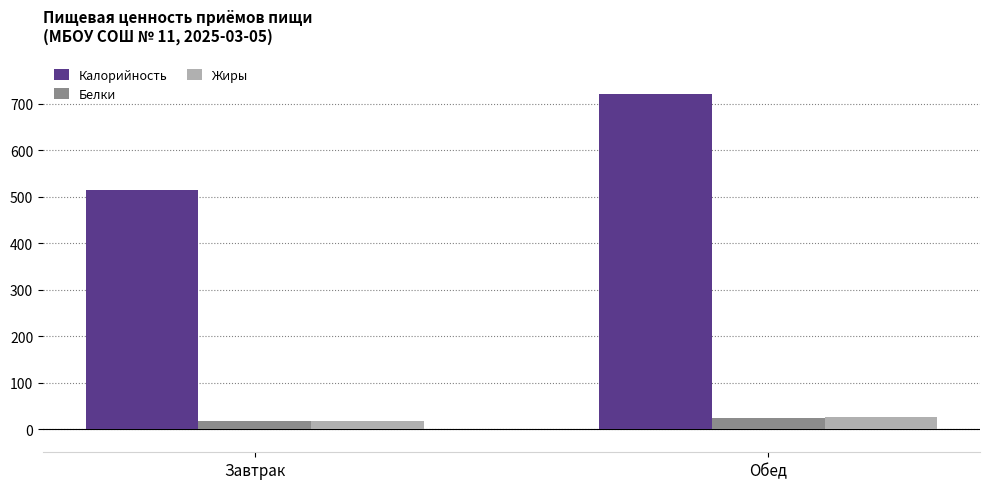

What value does the Жиры series have at Завтрак?

18.0